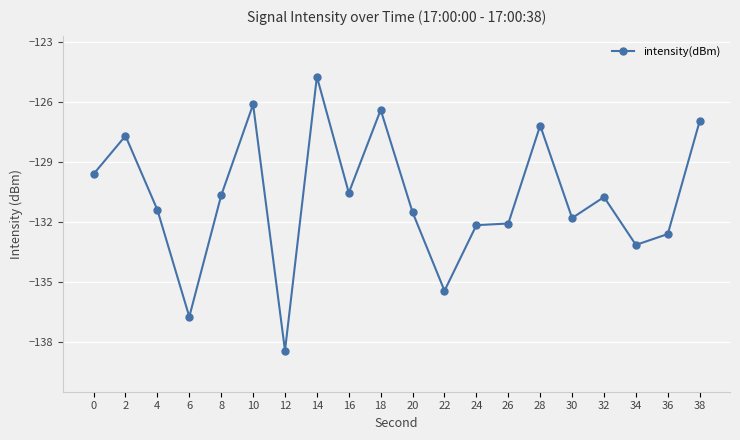

Does the chart have visible grid lines?

Yes